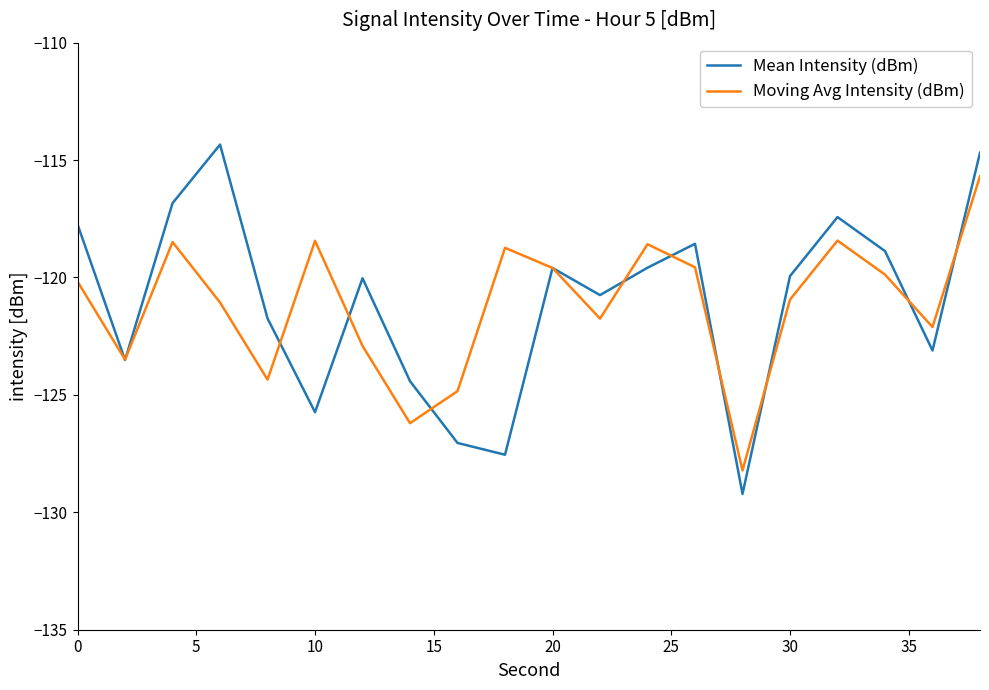

What are all the series names shown in the legend?

Mean Intensity (dBm), Moving Avg Intensity (dBm)